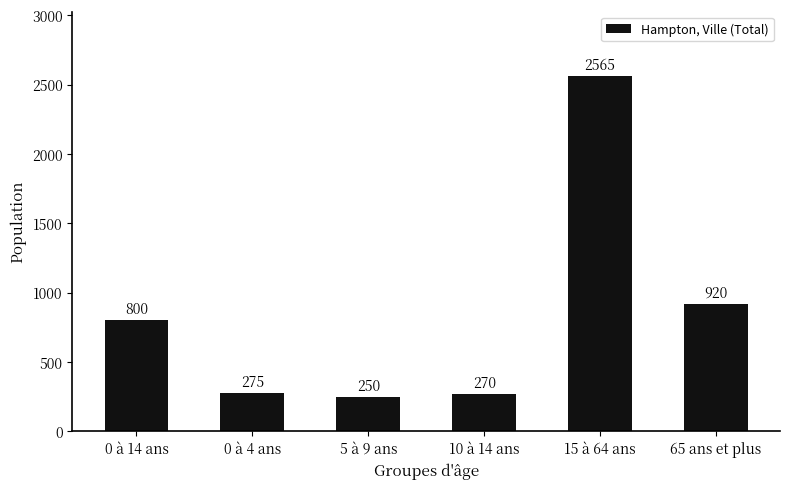

What is the ratio of the value at 15 à 64 ans to the value at 10 à 14 ans?

9.5